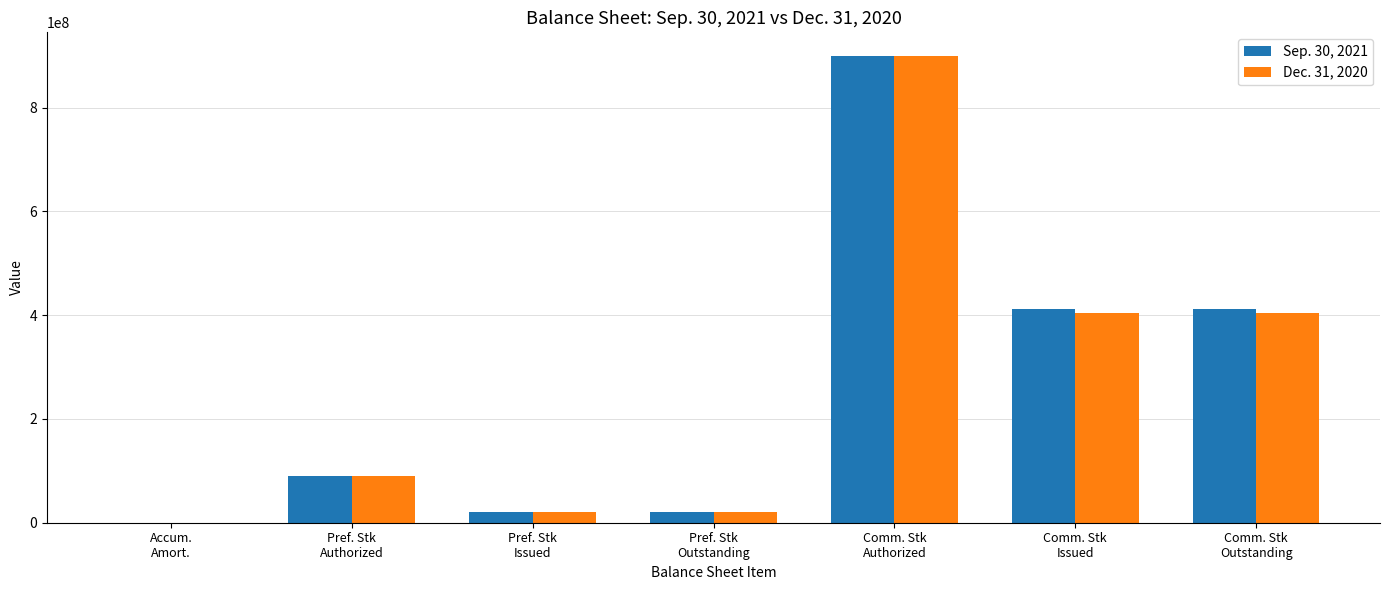

What is the greatest value displayed?

900000000